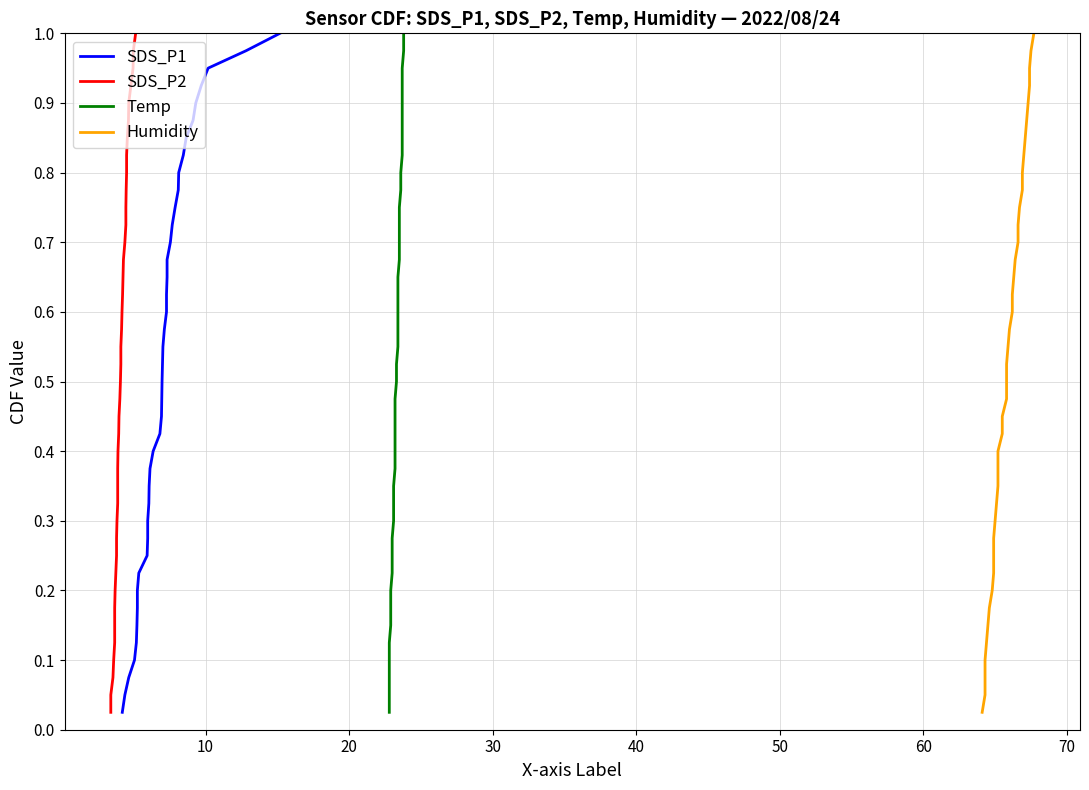

What is the difference between the second highest and second lowest values in the Temp series?

0.9